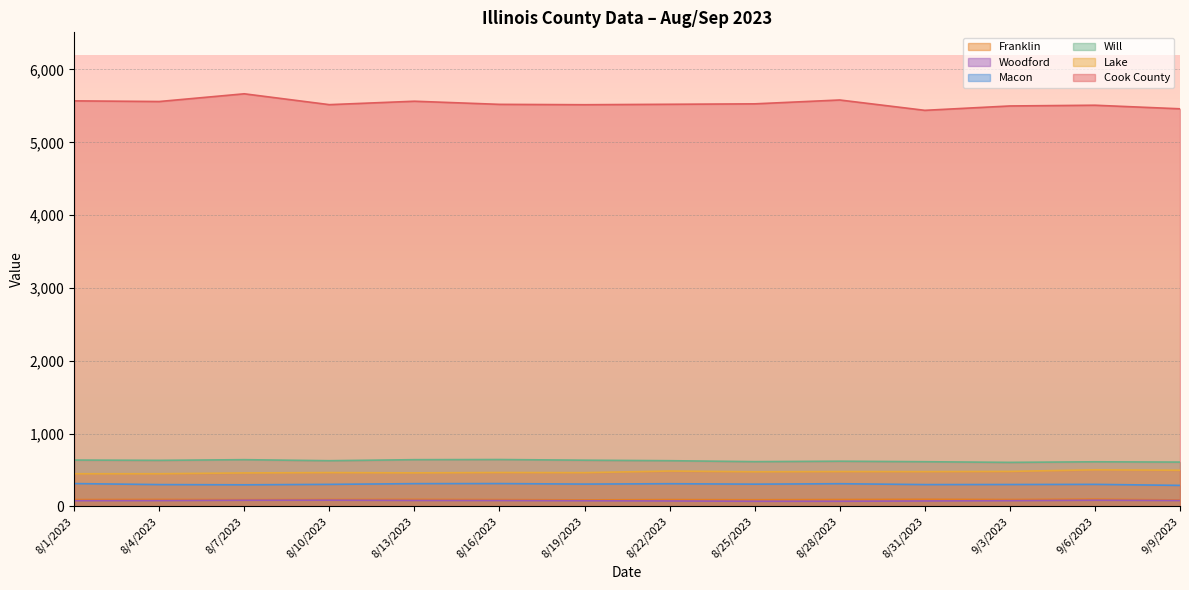

What is the difference between the second highest and second lowest values in the Franklin series?

8